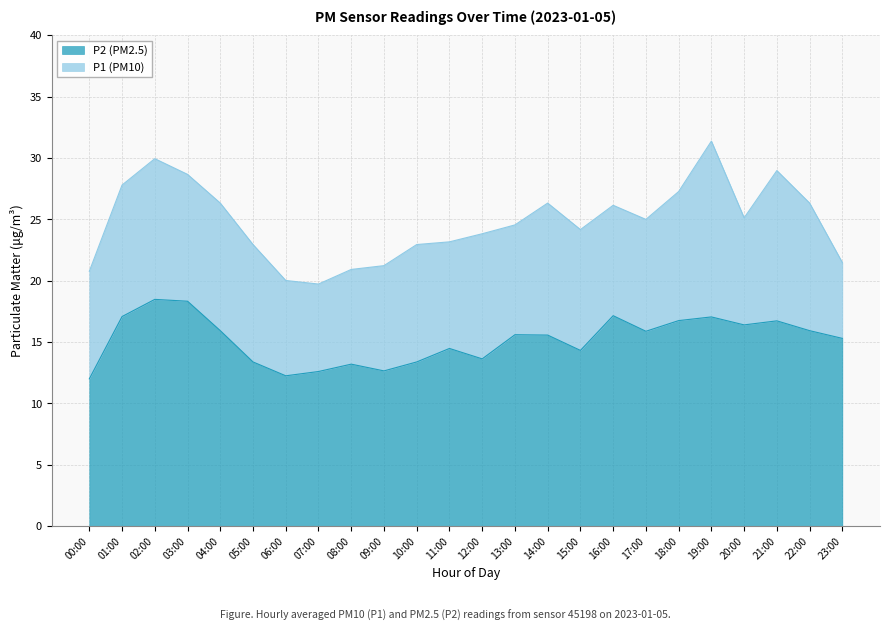

What is the label of the 12th point from the right?

12:00